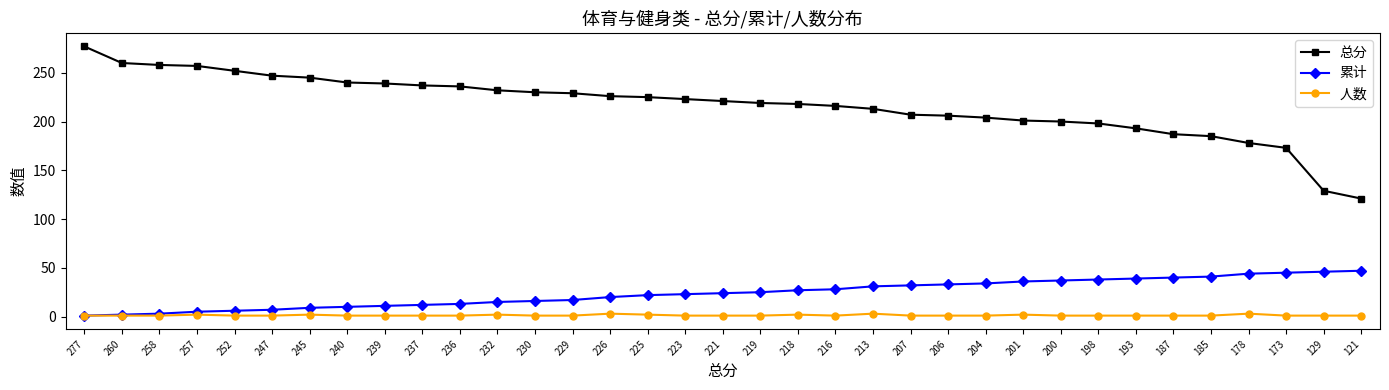

The 累计 series shows 41 at 185. True or false?

True